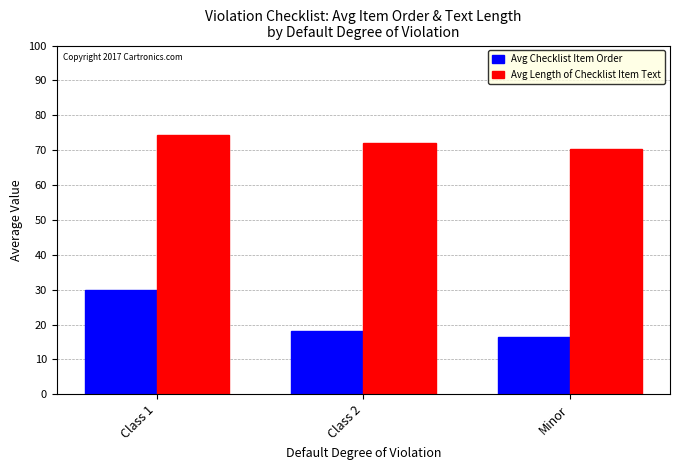

What position from the left is Minor?

3